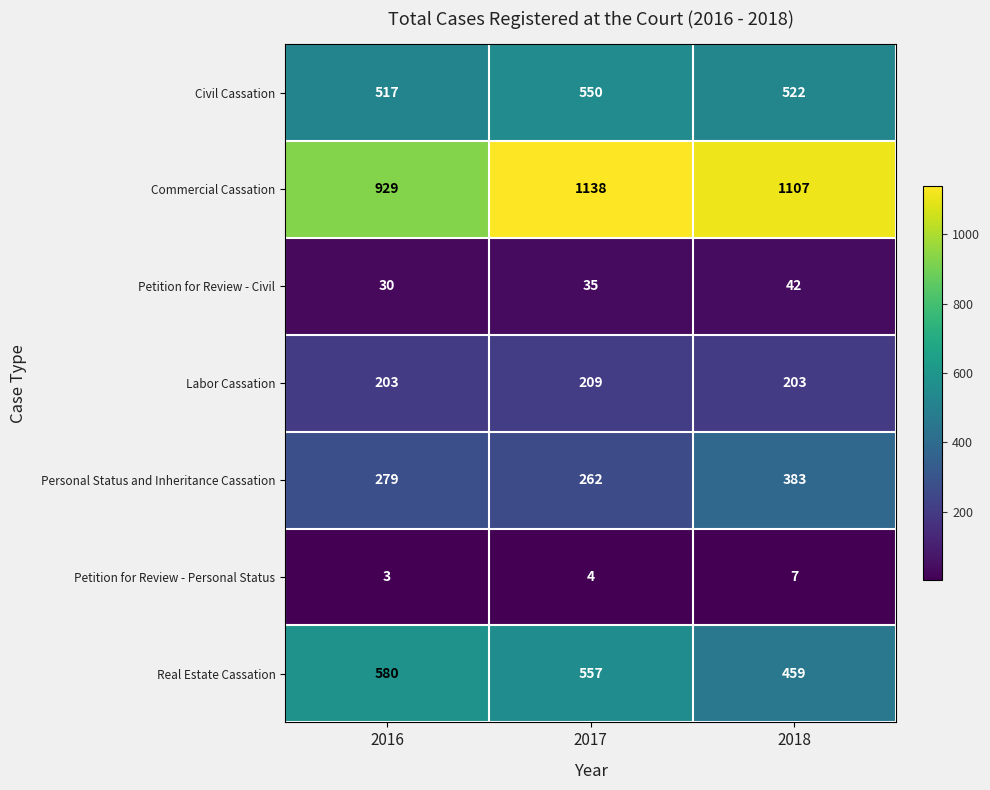

At how many categories does at least one series exceed 655?

3